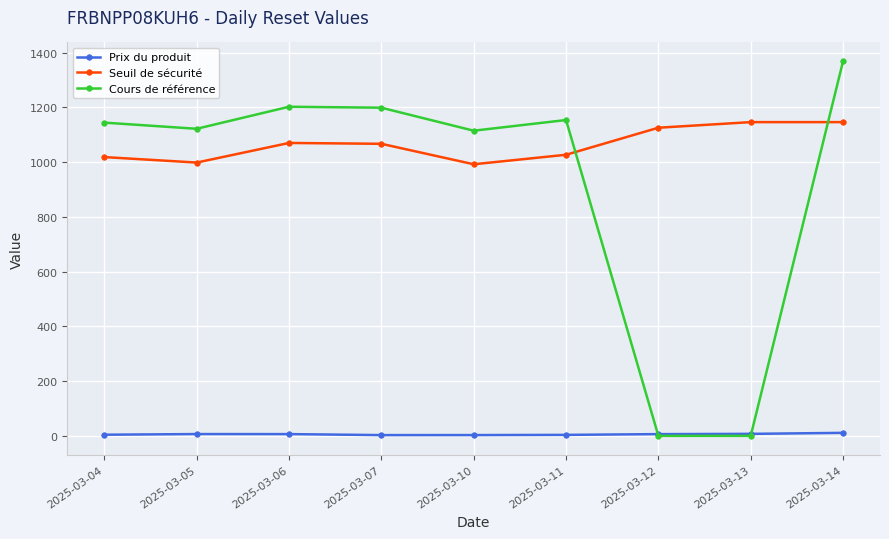

How many values in the Seuil de sécurité series are below 1067?

4